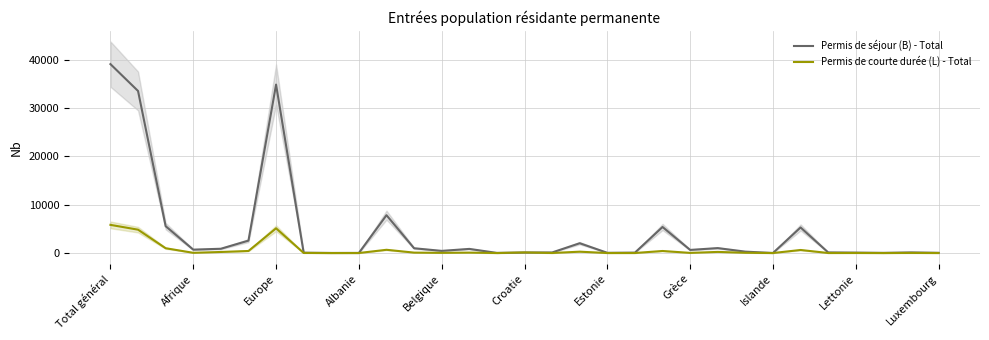

What is the maximum value for Permis de séjour (B) - Total?

39087